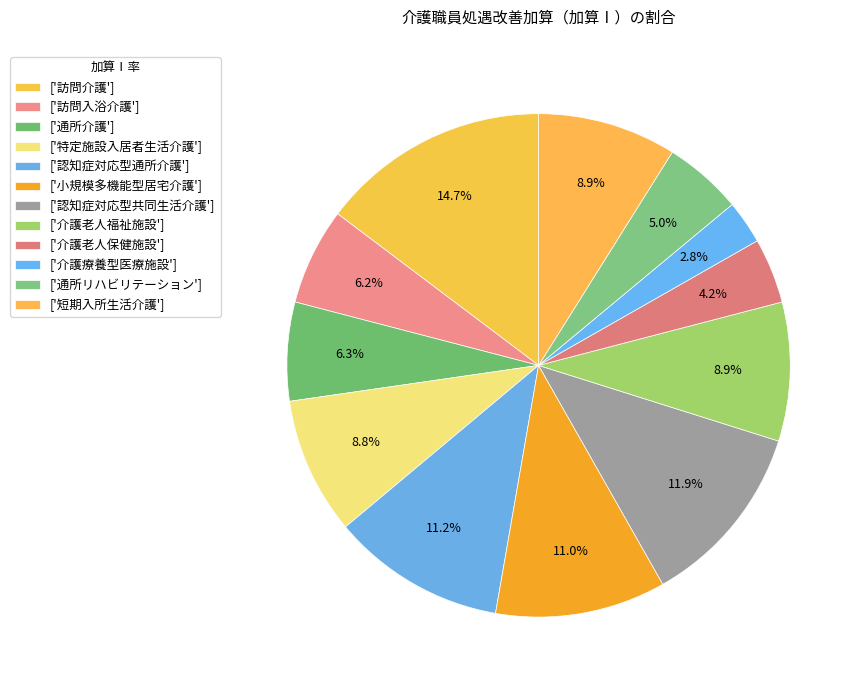

How many segments does this pie chart have?

12